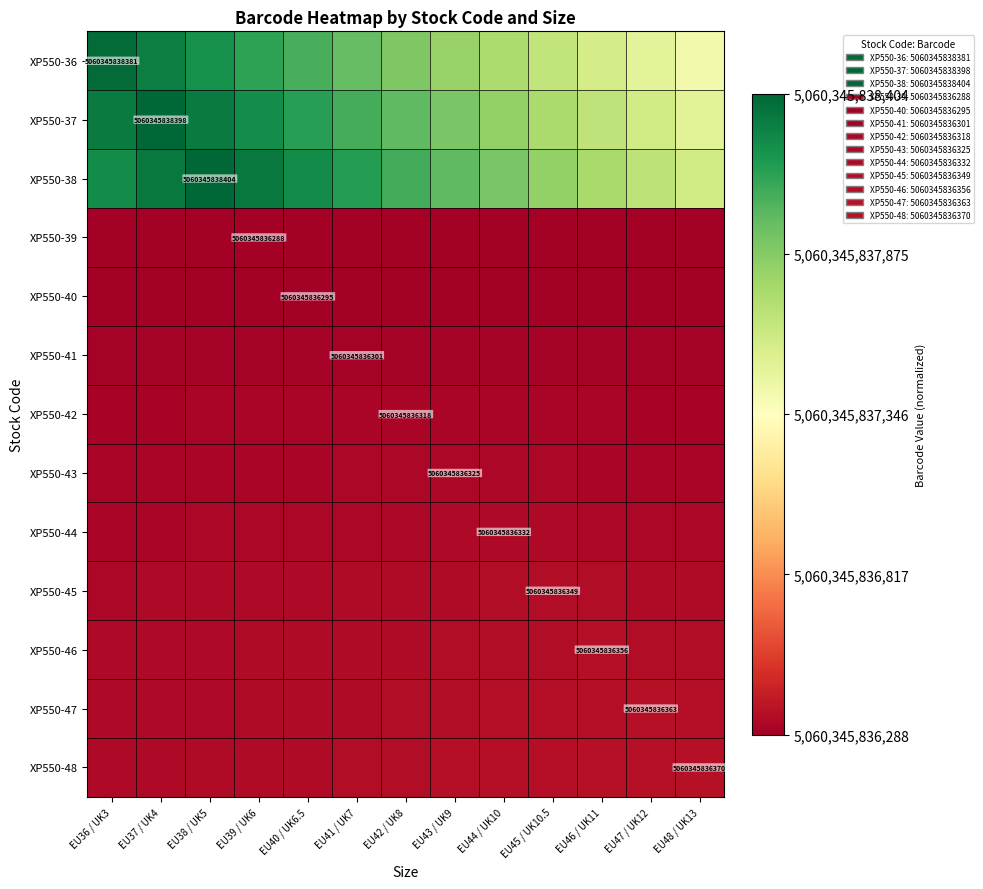

Count the XP550-45 values in the range 0 to 1.

13